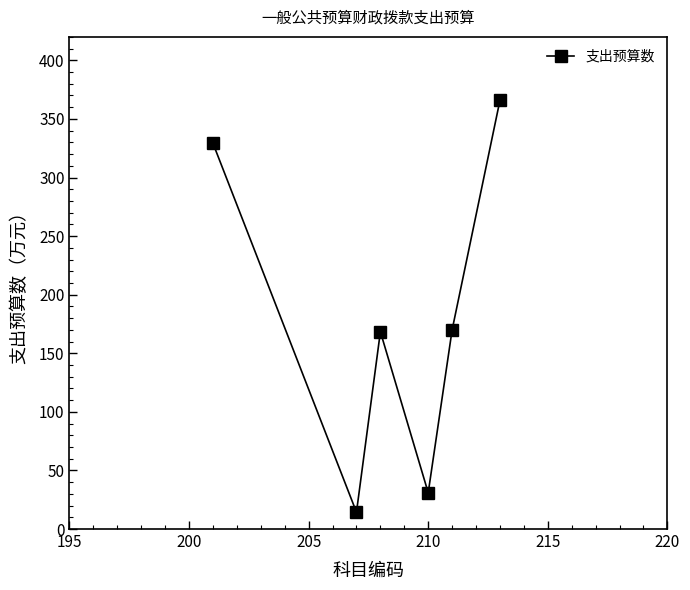

What is the maximum value shown in the chart?

365.9